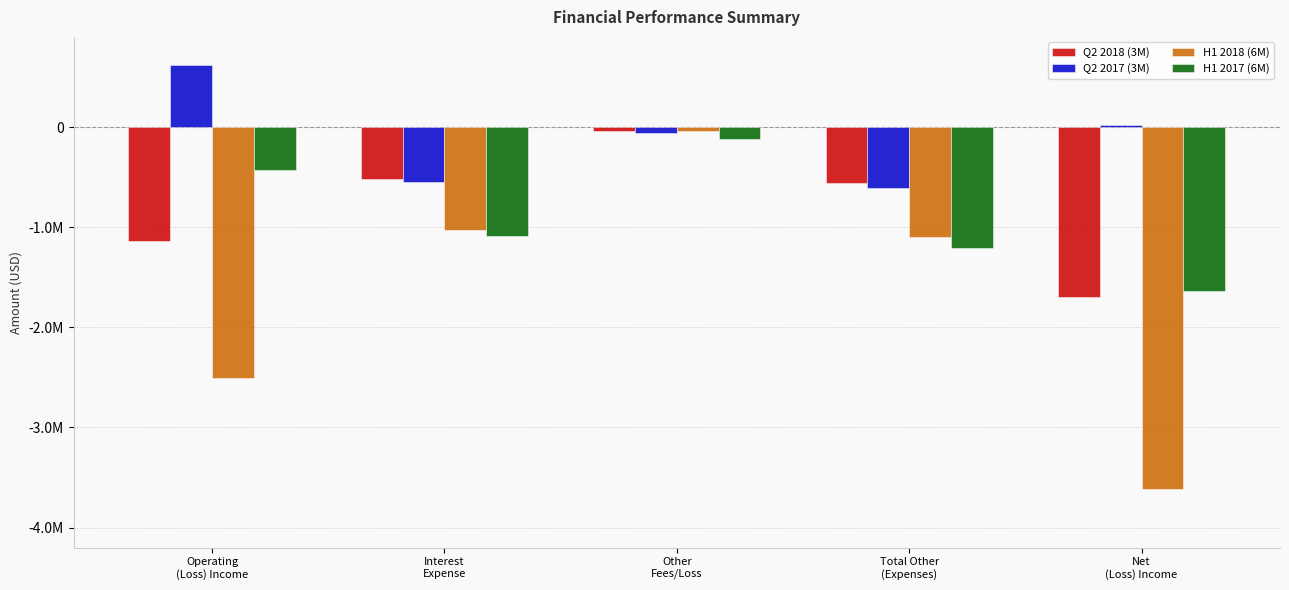

Which label corresponds to the largest value in the chart?

Operating
(Loss) Income